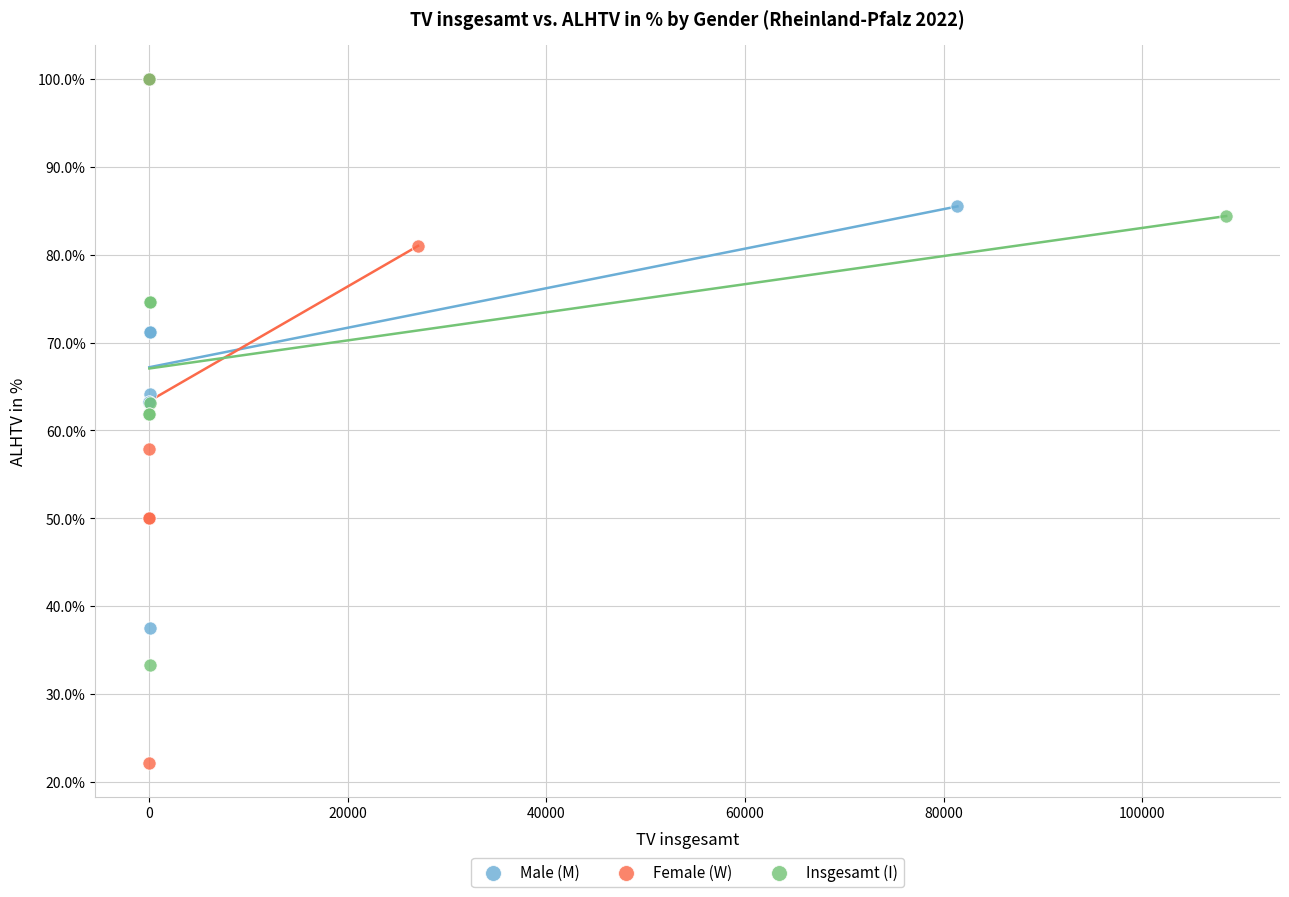

Which series contains the lowest Y value?

Female (W)